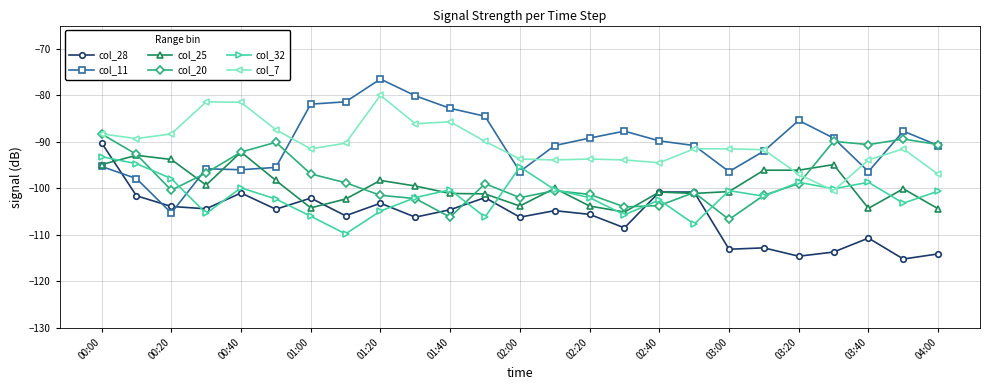

What is the value of the col_25 point at the 18th from the left?

-101.1